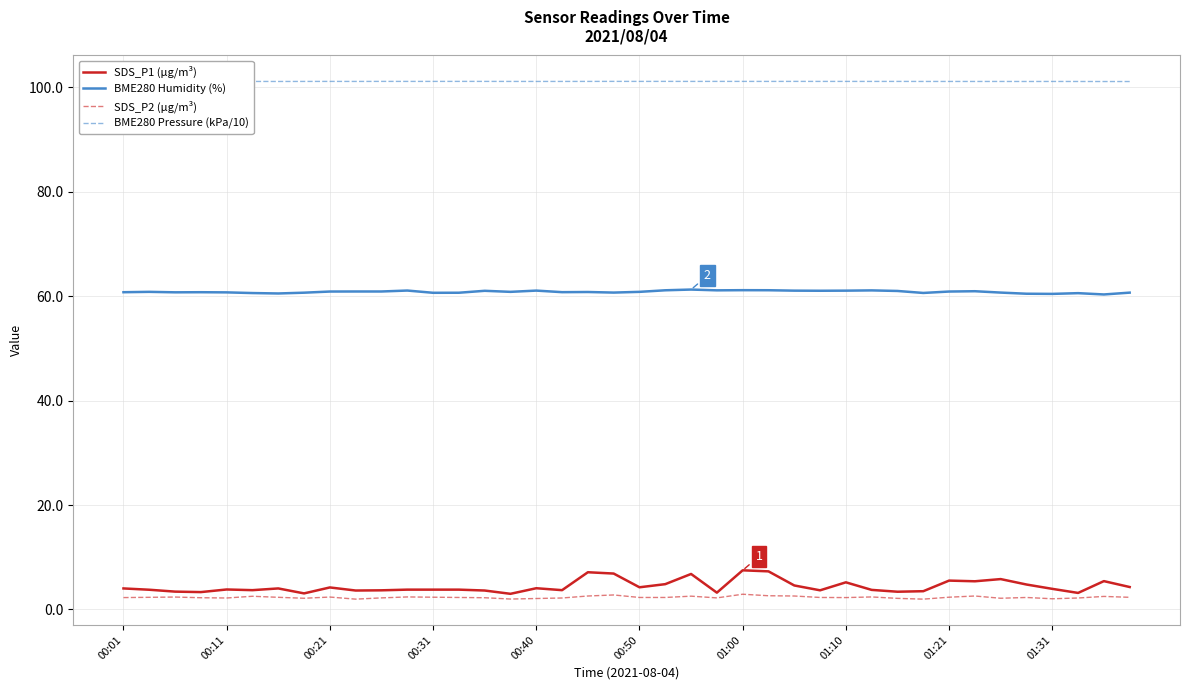

How many lines are shown in the chart?

4